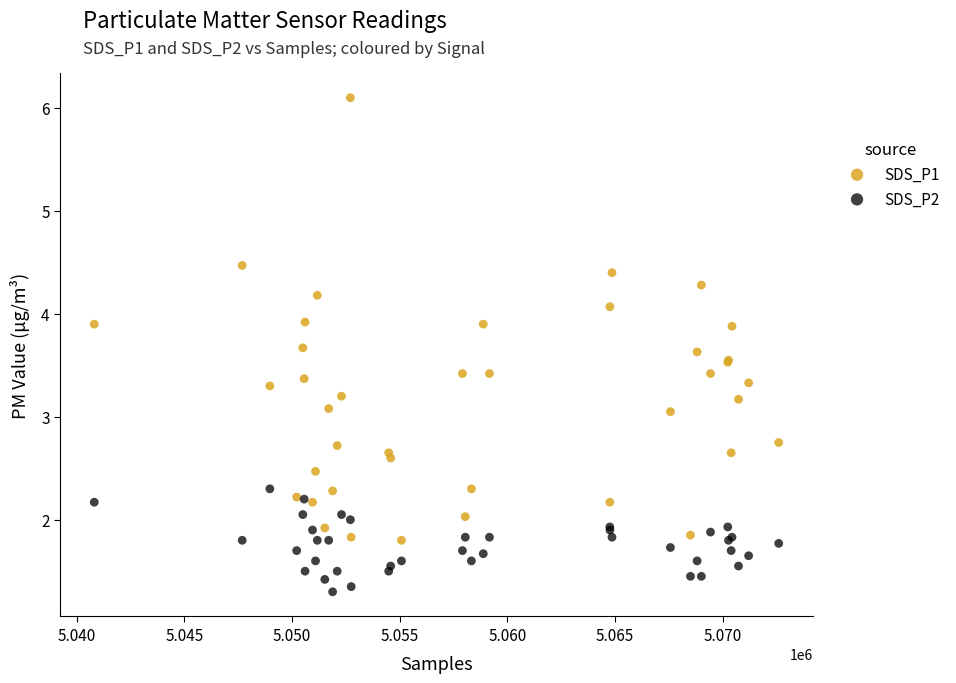

Which series has the largest Y range (max minus min)?

SDS_P1